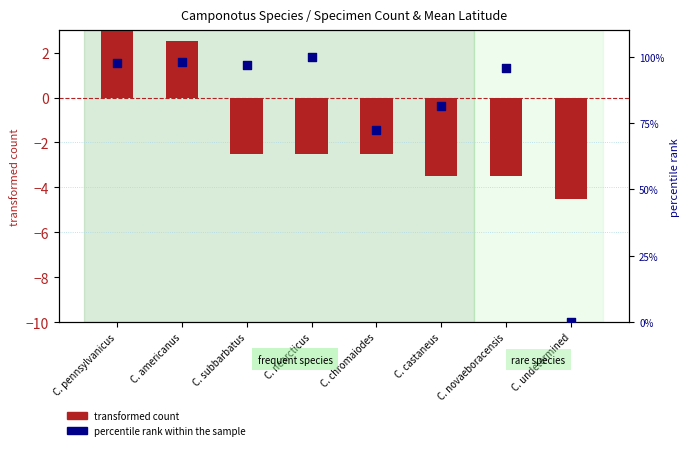

At how many categories does at least one series exceed 65?

7